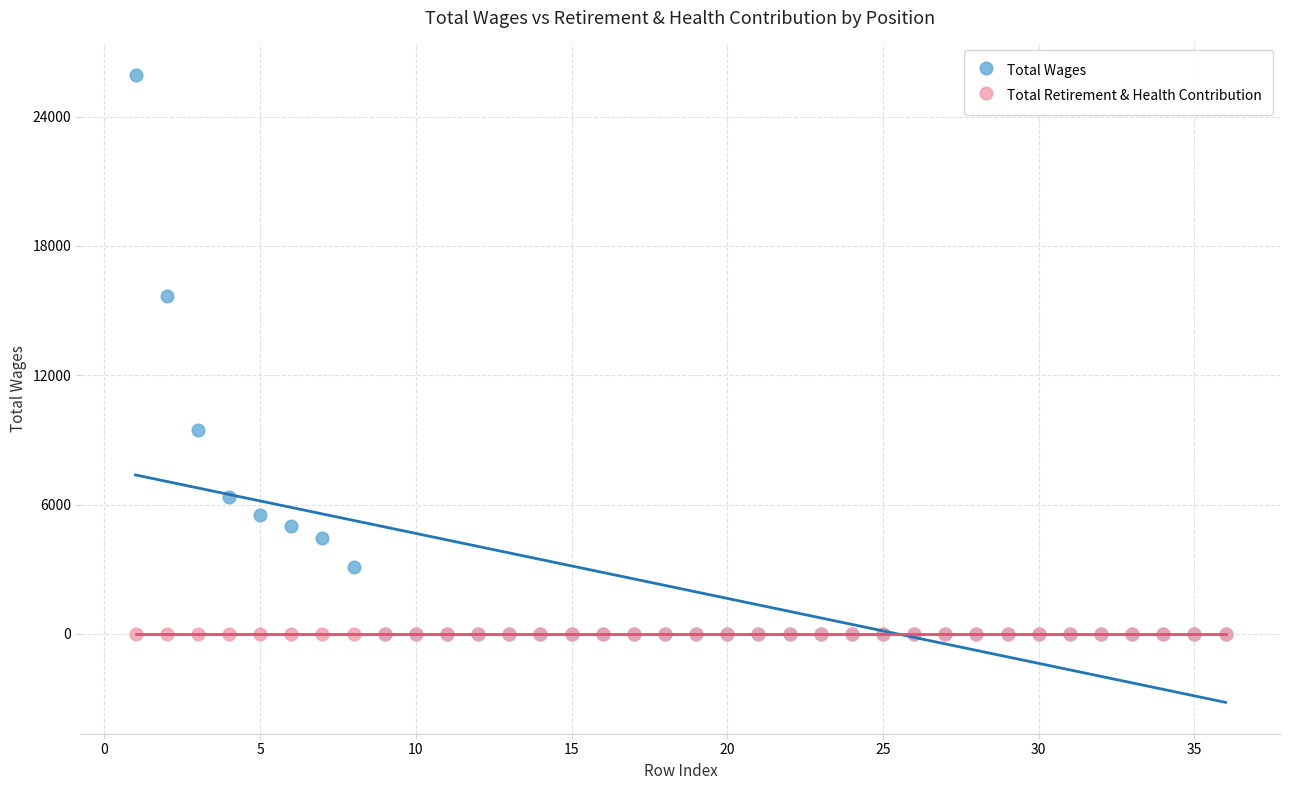

In the Total Wages series, what Y value is closest to 12969?

15674